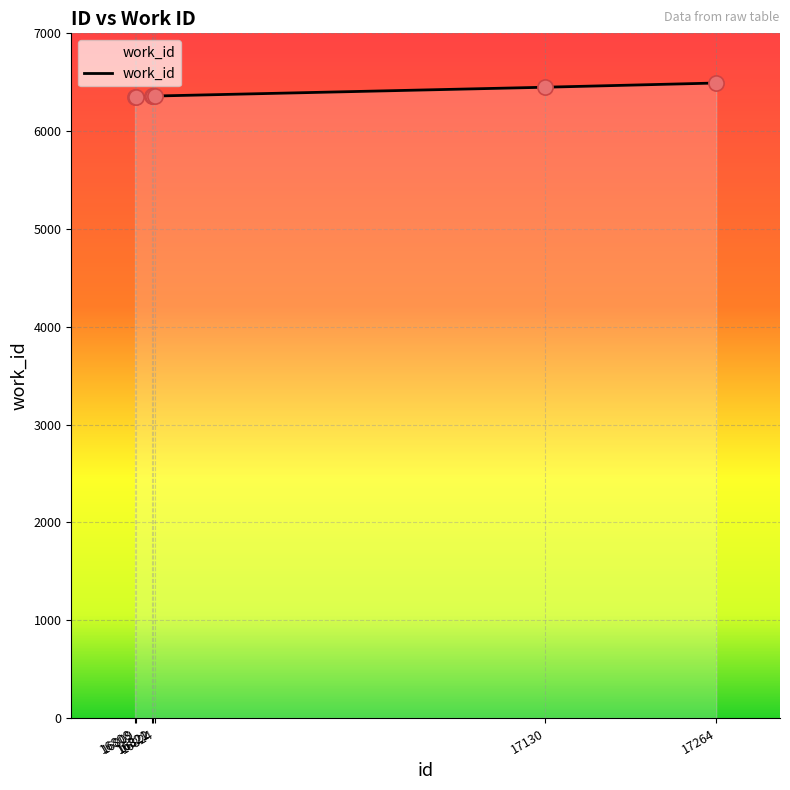

Approximately how many times larger is the value at 16821 compared to 16809?

1.0